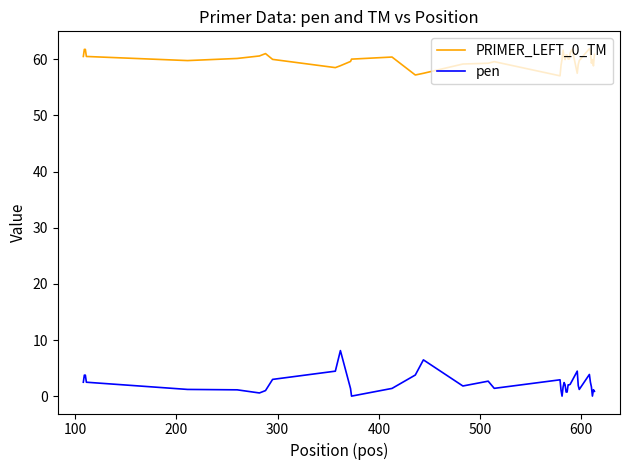

At how many categories does at least one series exceed 38?

40